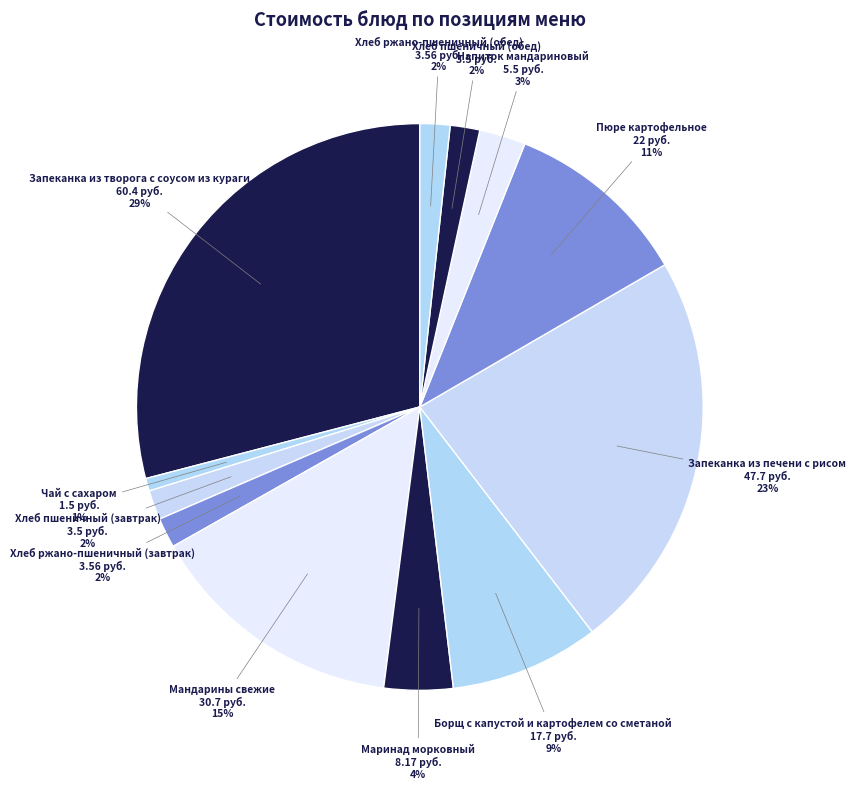

Rank the categories by value from lowest to highest.

Чай с сахаром, Хлеб пшеничный (завтрак), Хлеб пшеничный (обед), Хлеб ржано-пшеничный (завтрак), Хлеб ржано-пшеничный (обед), Напиток мандариновый, Маринад морковный, Борщ с капустой и картофелем со сметаной, Пюре картофельное, Мандарины свежие, Запеканка из печени с рисом, Запеканка из творога с соусом из кураги